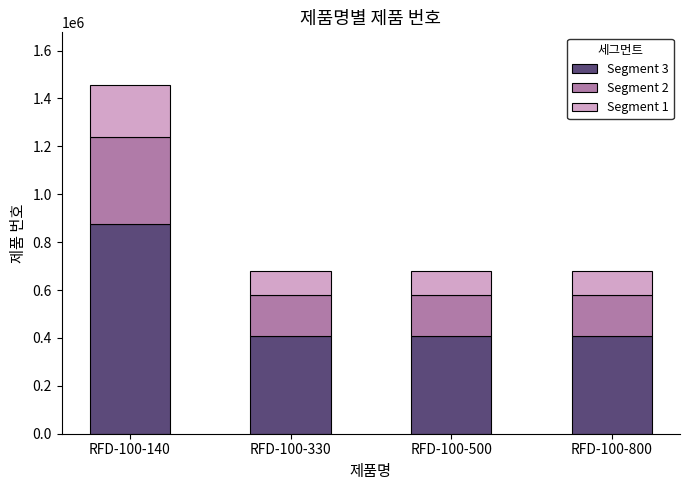

What is the sum of all Segment 3 values?

2098713.6